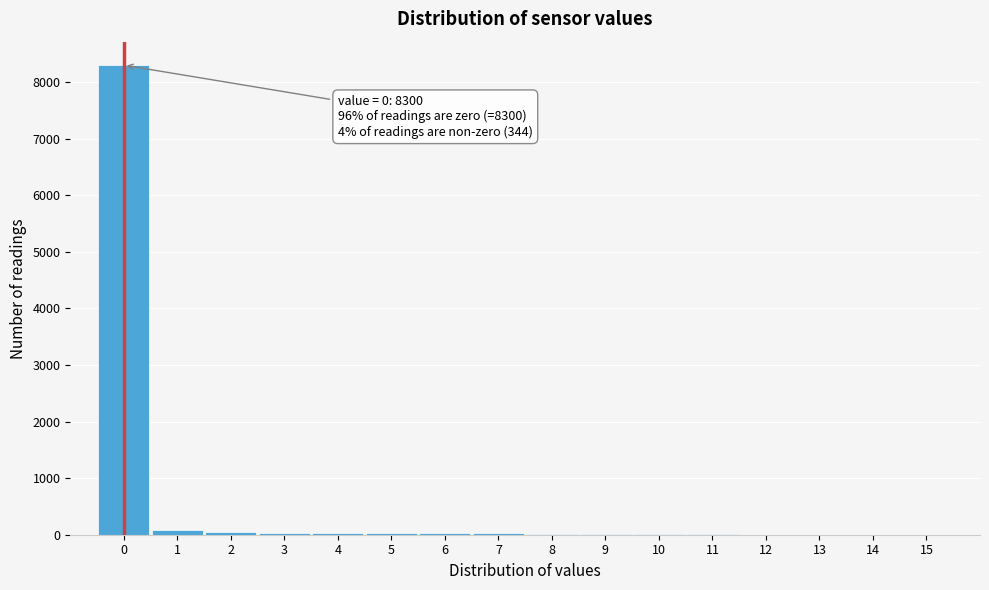

Over which range of the x-axis is the bar tallest?

-0.5 to 0.5